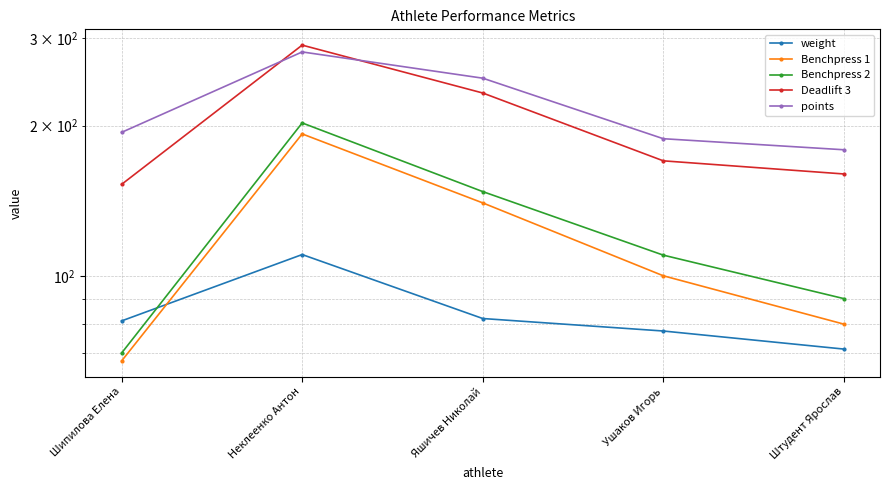

True or false: Benchpress 2 and points cross at least once.

False